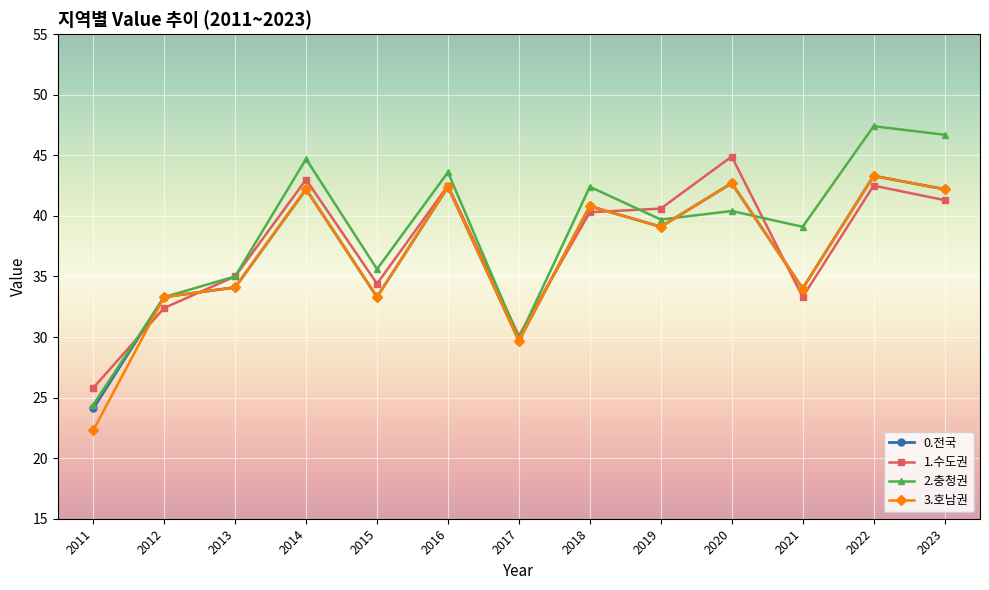

What is the smallest value displayed?

22.3